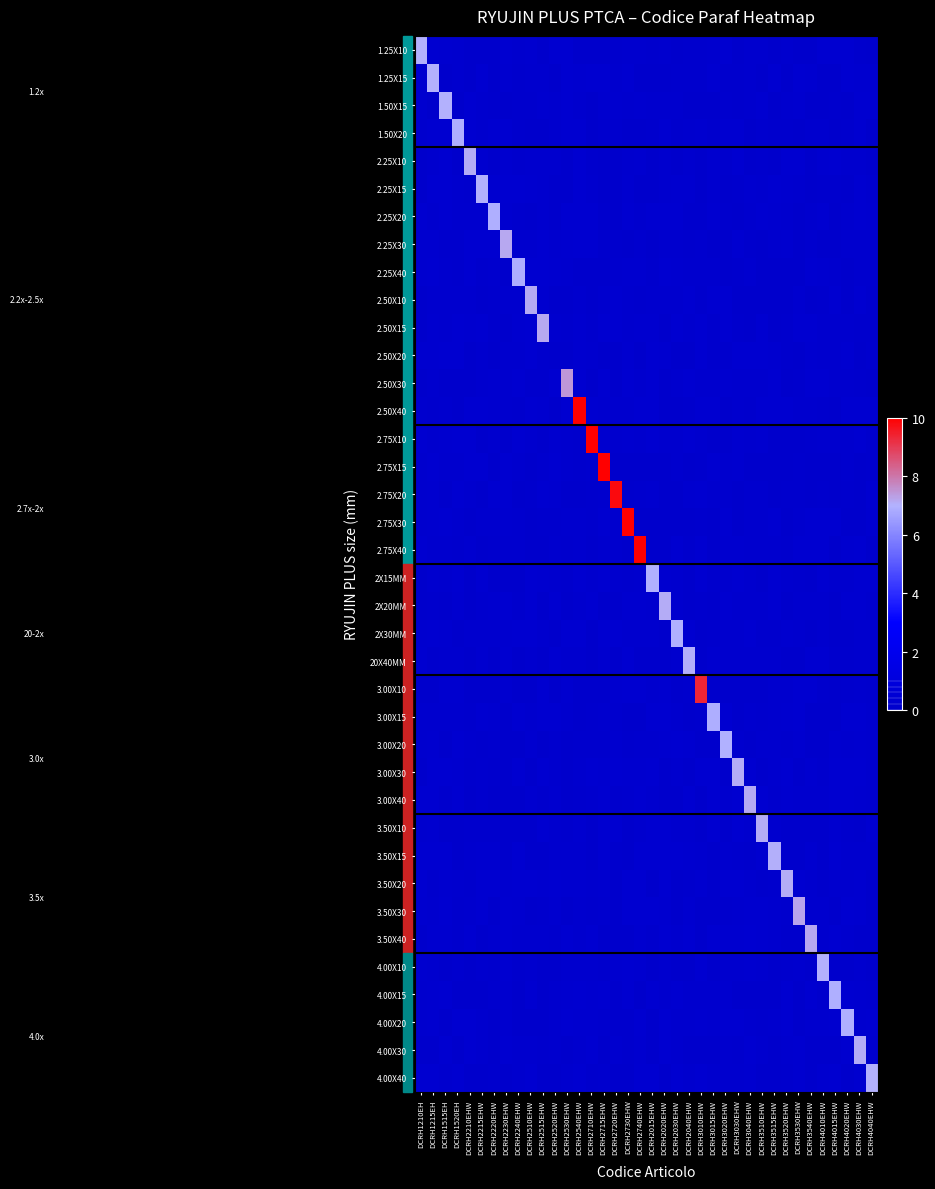

What is the difference between the highest and lowest values at DCRH3015EHW?

6.9